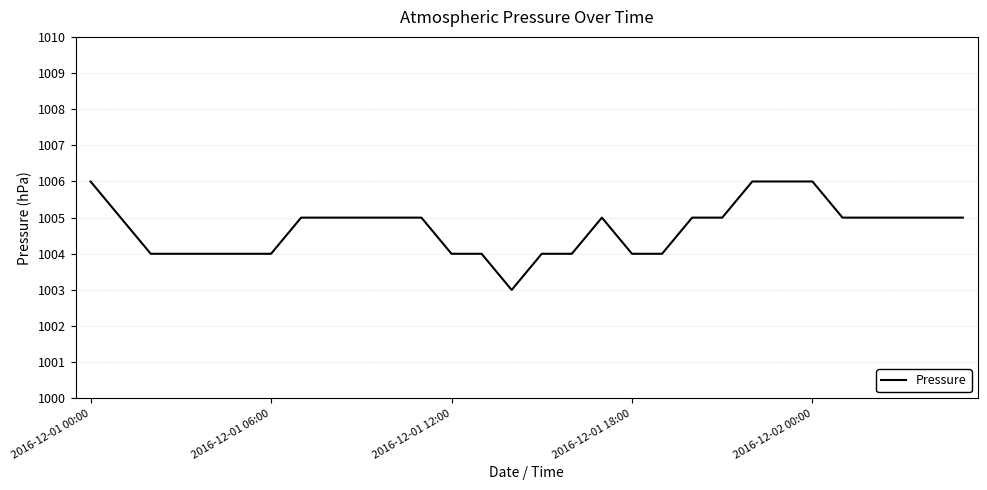

What is the minimum value shown in the chart?

1003